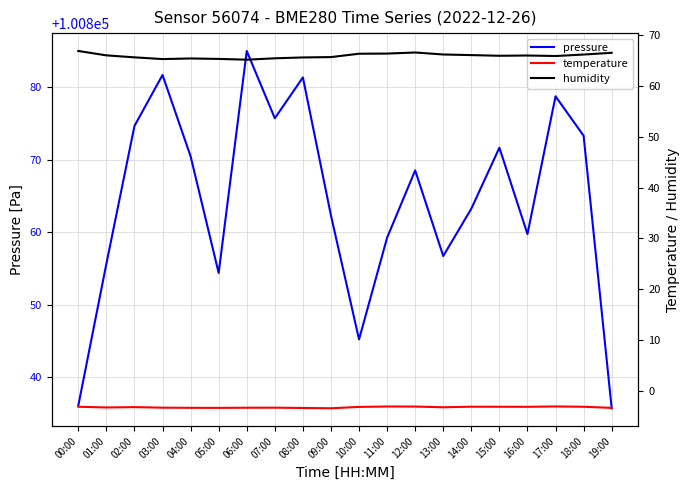

Does the chart display data point markers on the line(s)?

No